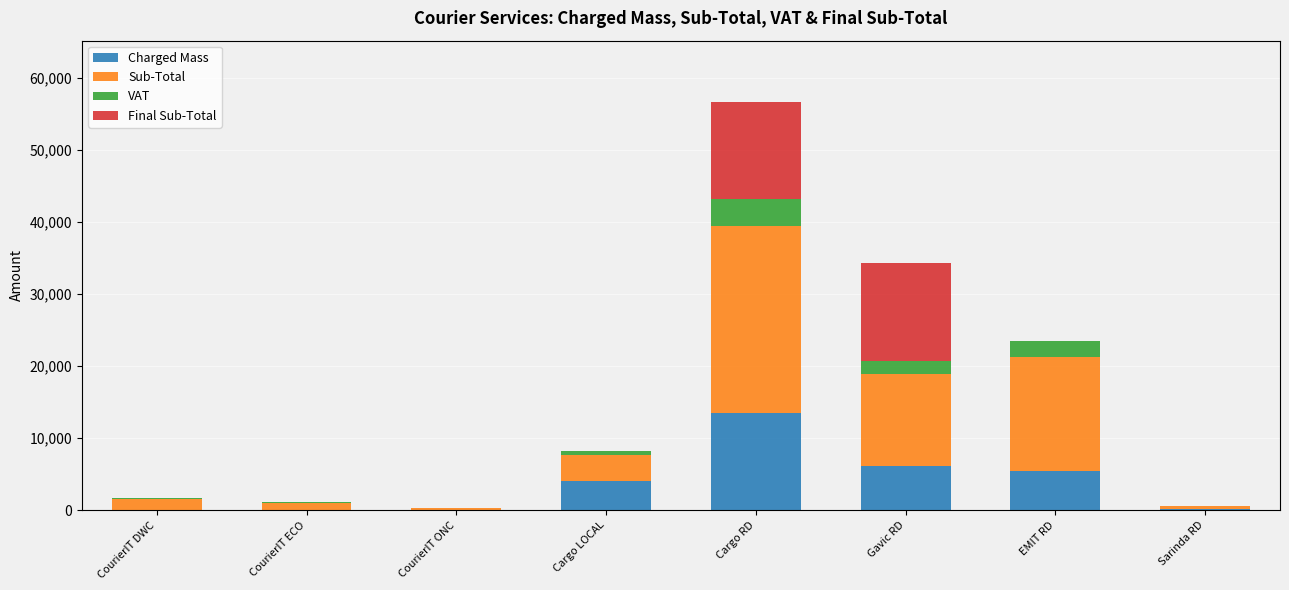

True or false: Charged Mass has a value of 20358.8 at Cargo RD.

False